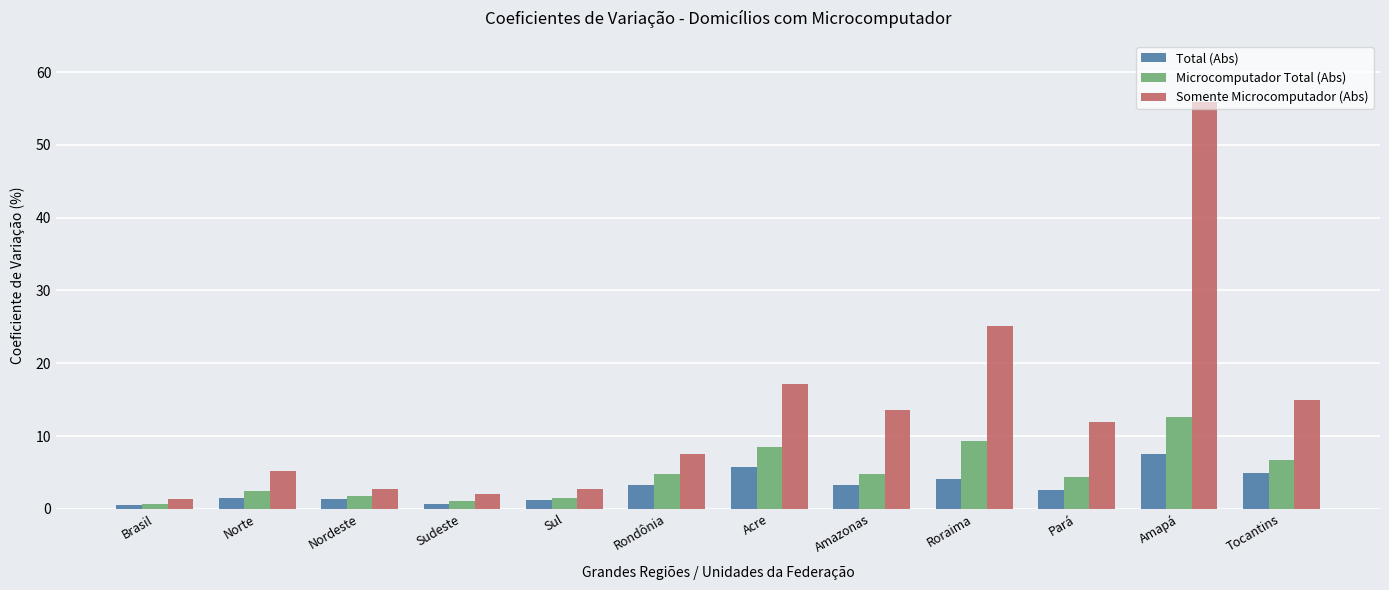

At which label does Somente Microcomputador (Abs) reach its minimum?

Brasil